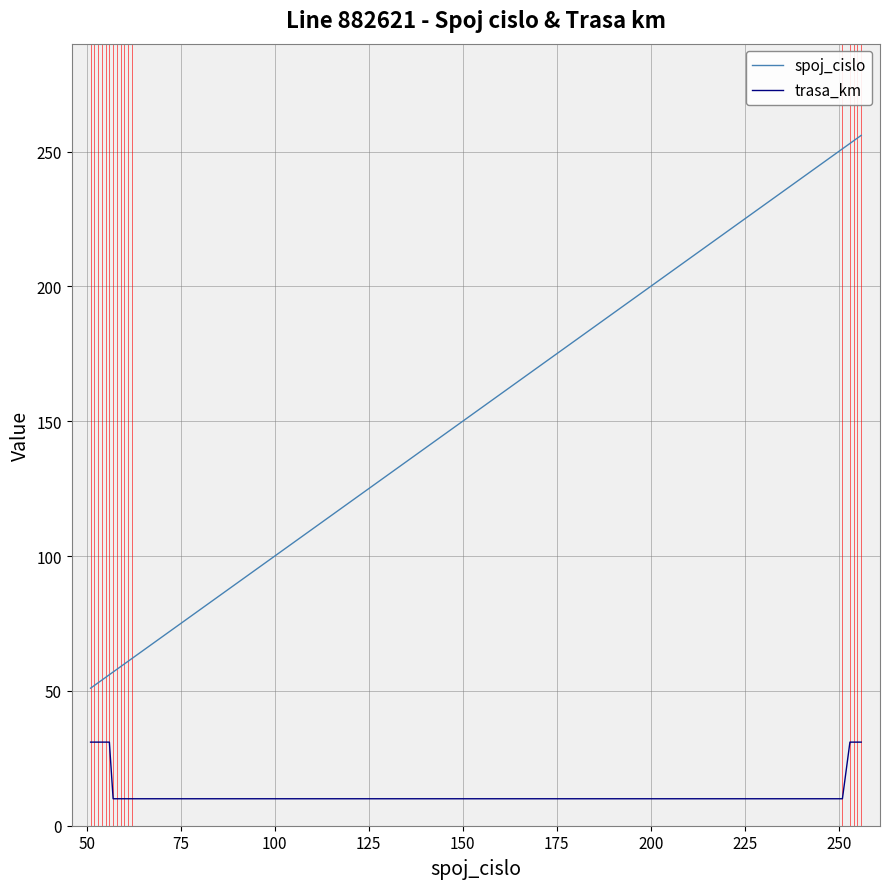

What is the highest value of the trasa_km series?

31